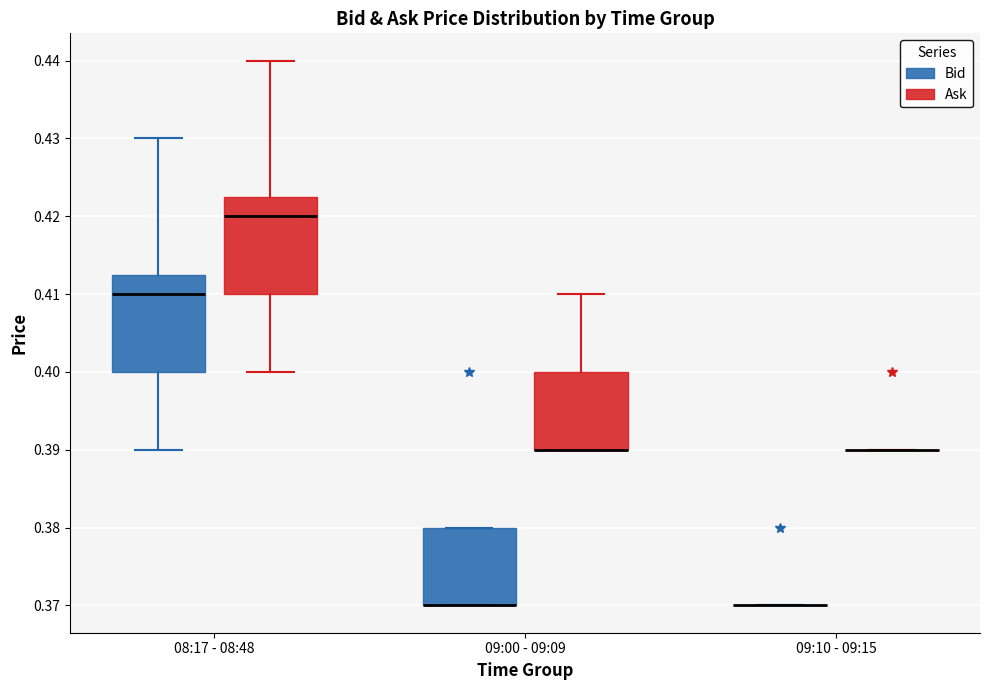

Reading left to right, read every box against the y-axis: the position of its median line, the range the box covers, and the ends of its whiskers. The values are not printed on the chart, so give them approximately, as read against the axis.

08:17 - 08:48 (Bid): median 0.410, box 0.400 to 0.413, whiskers 0.390 to 0.430
08:17 - 08:48 (Ask): median 0.420, box 0.410 to 0.423, whiskers 0.400 to 0.440
09:00 - 09:09 (Bid): median 0.370 (drawn on the box's lower edge), box 0.370 to 0.380, whiskers 0.370 to 0.380
09:00 - 09:09 (Ask): median 0.390 (drawn on the box's lower edge), box 0.390 to 0.400, whiskers 0.390 to 0.410
09:10 - 09:15 (Bid): box collapsed to a line at 0.370, whiskers 0.370 to 0.370
09:10 - 09:15 (Ask): box collapsed to a line at 0.390, whiskers 0.390 to 0.390